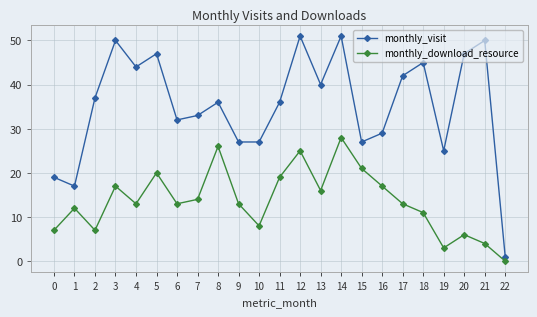

What is the spread (max minus min) of values at 5?

27